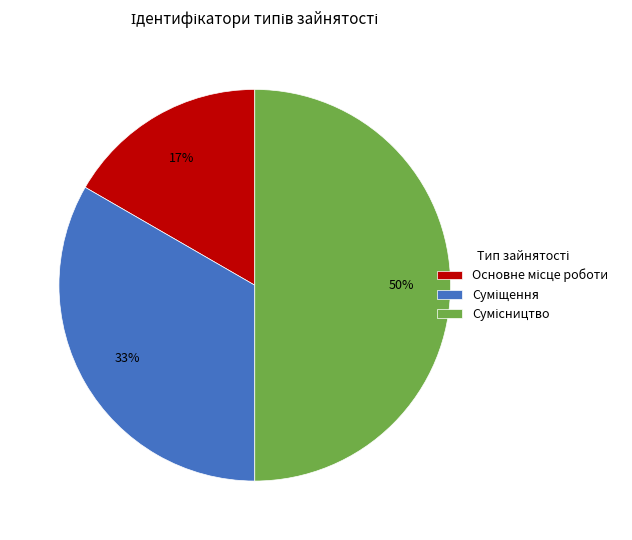

To the nearest percent, what is the difference between the largest and smallest slice percentages?

33%